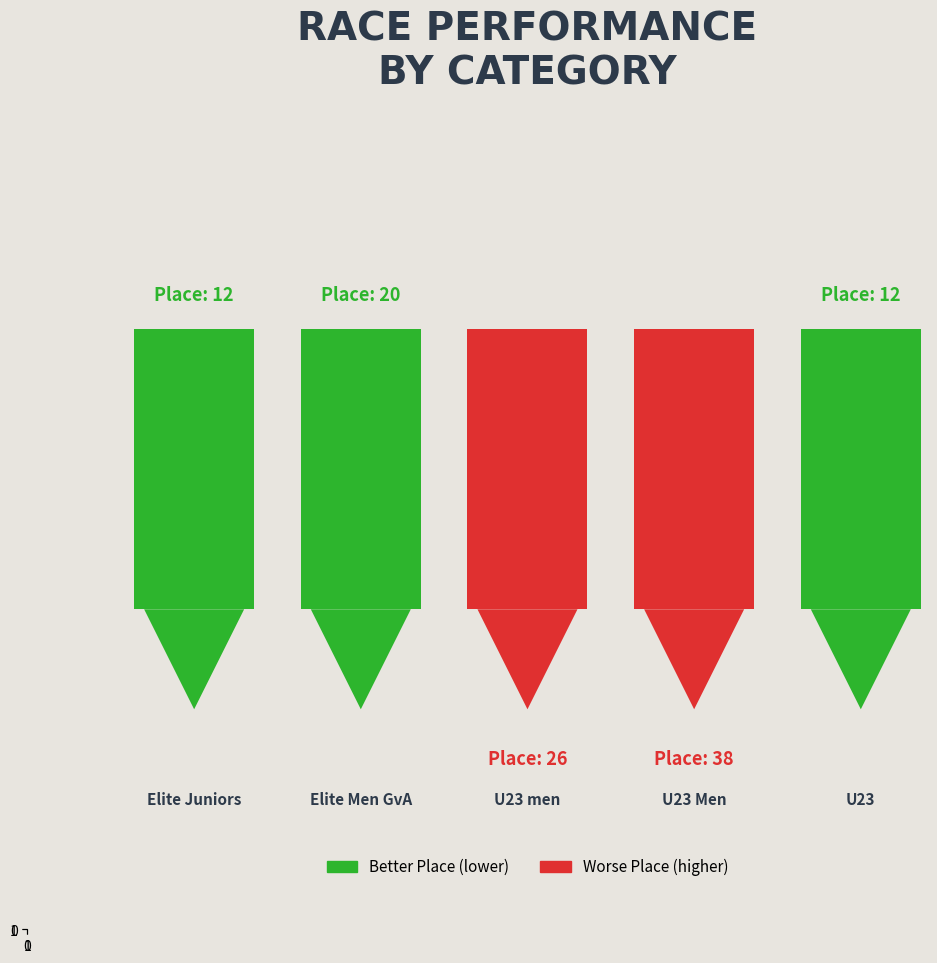

Are the bars grouped side by side (vs. stacked)?

No